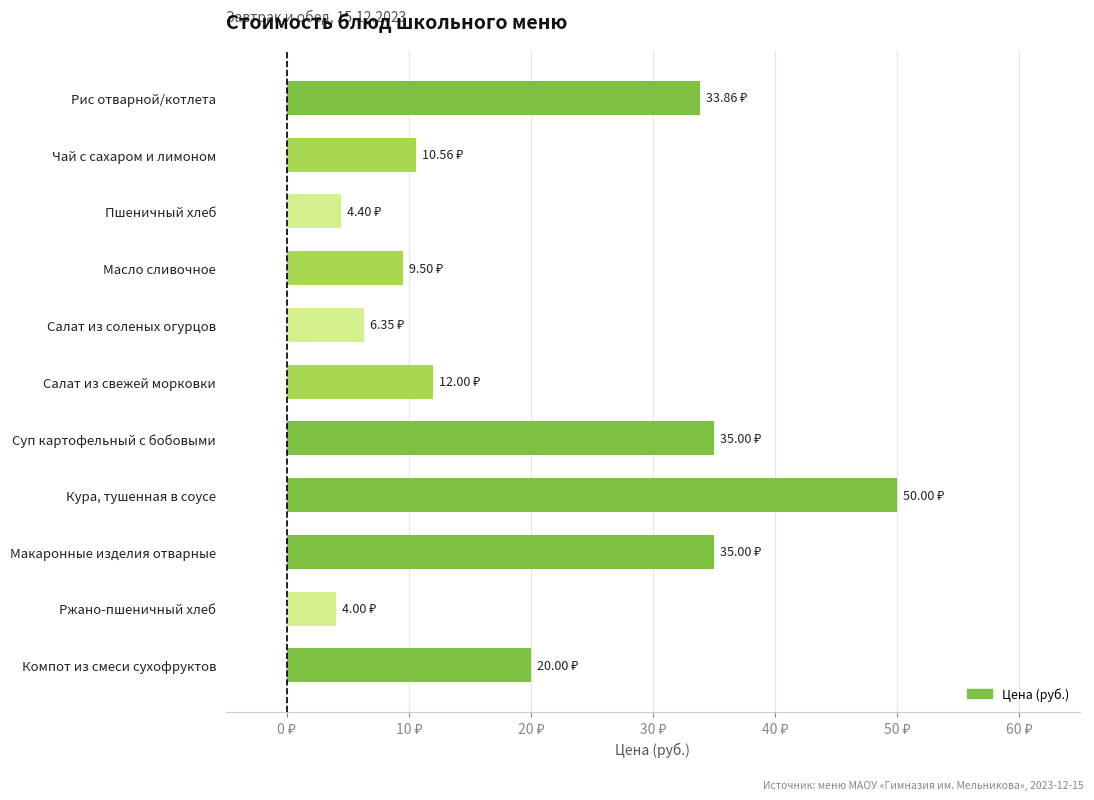

Are the bars horizontal?

Yes